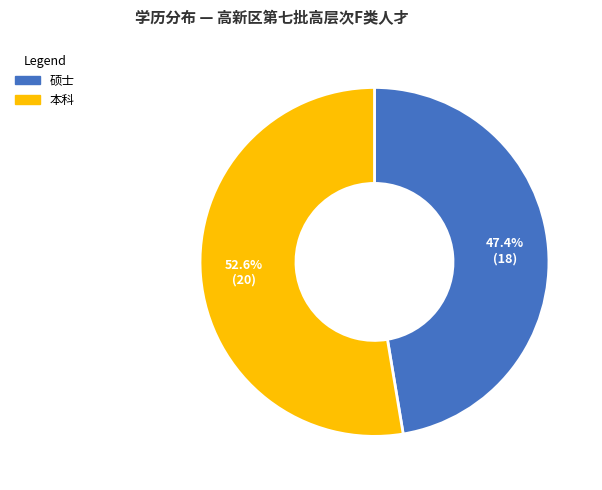

What is the smallest slice in the pie chart?

硕士